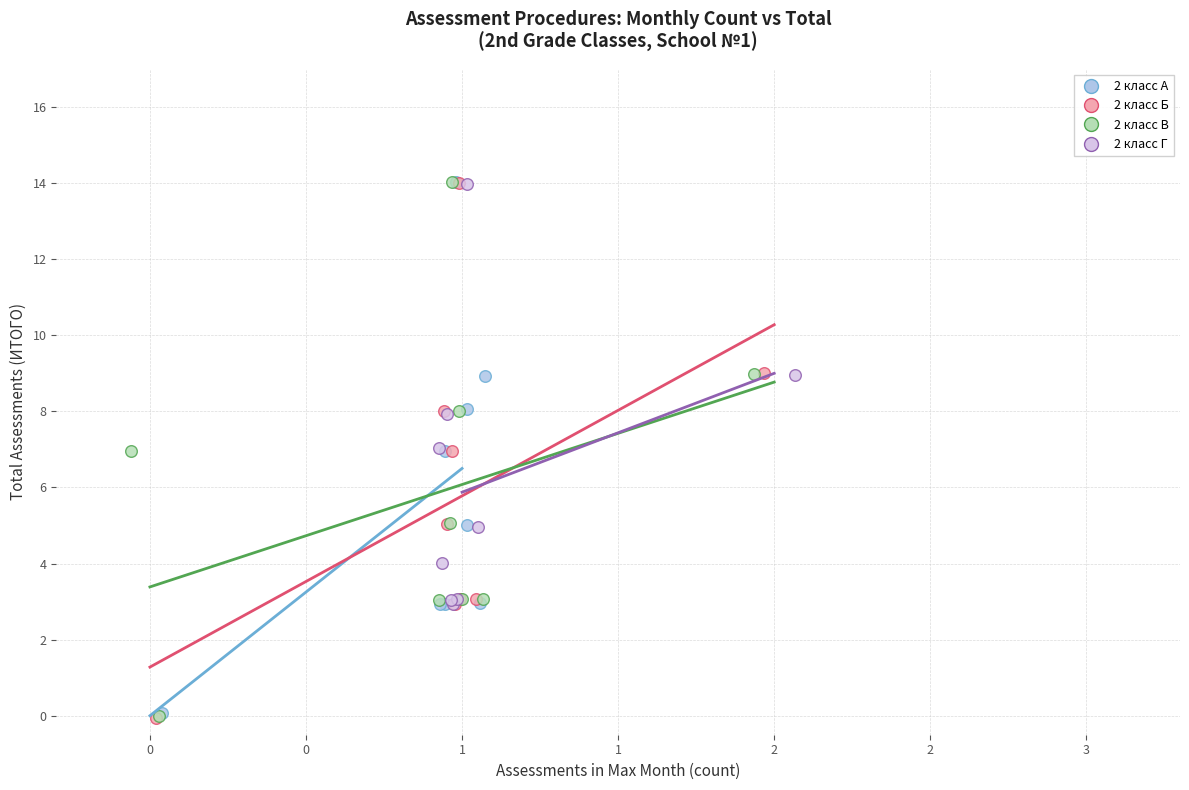

What are all the series names shown in the legend?

2 класс А, 2 класс Б, 2 класс В, 2 класс Г